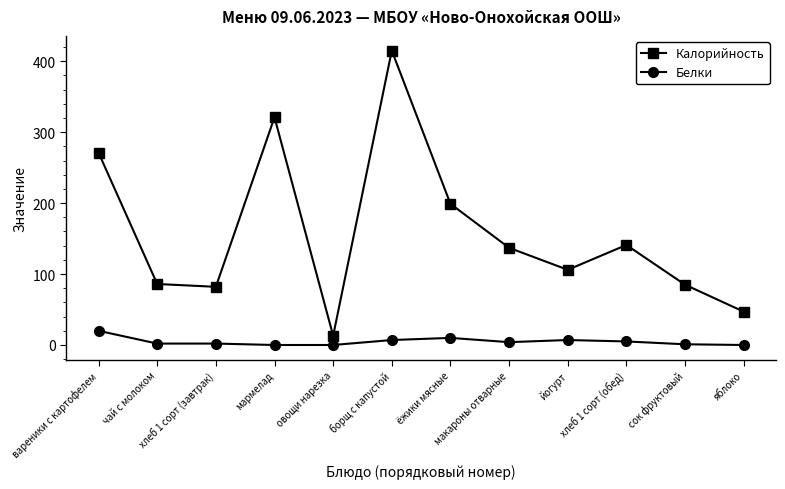

What are all the series names shown in the legend?

Калорийность, Белки